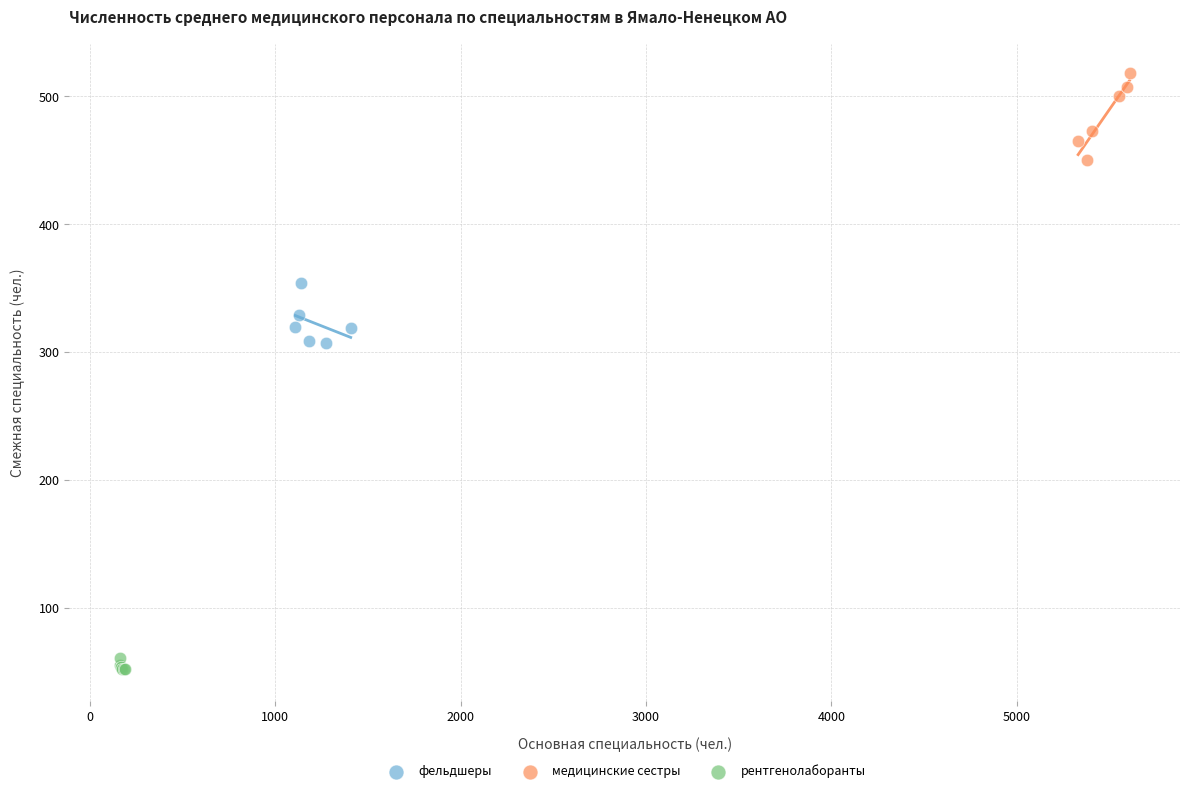

Which series contains the highest Y value?

медицинские сестры